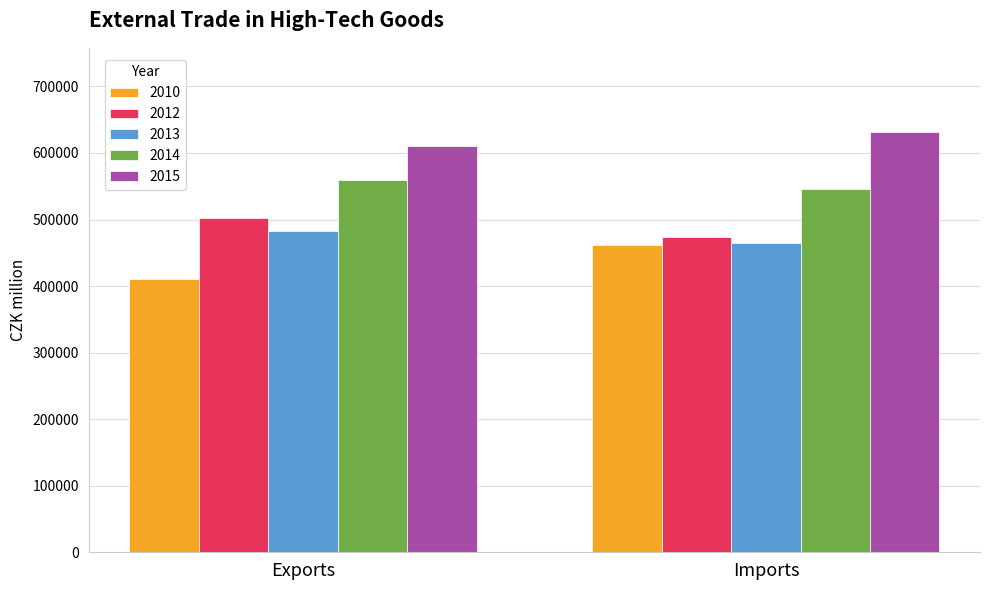

What is the average value of the 2015 series?

620934.3